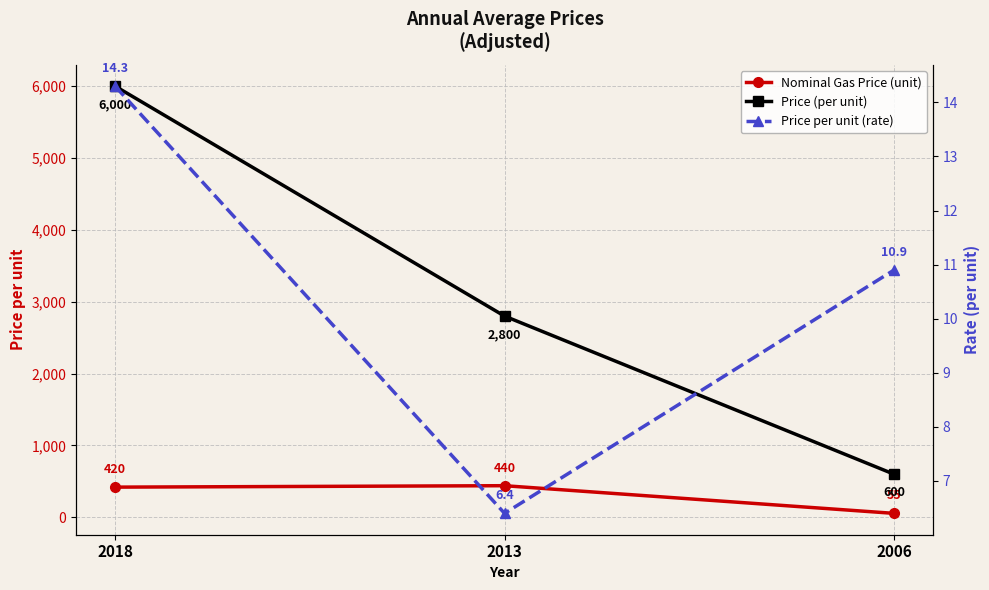

At which category does the chart reach its peak across all series?

2018